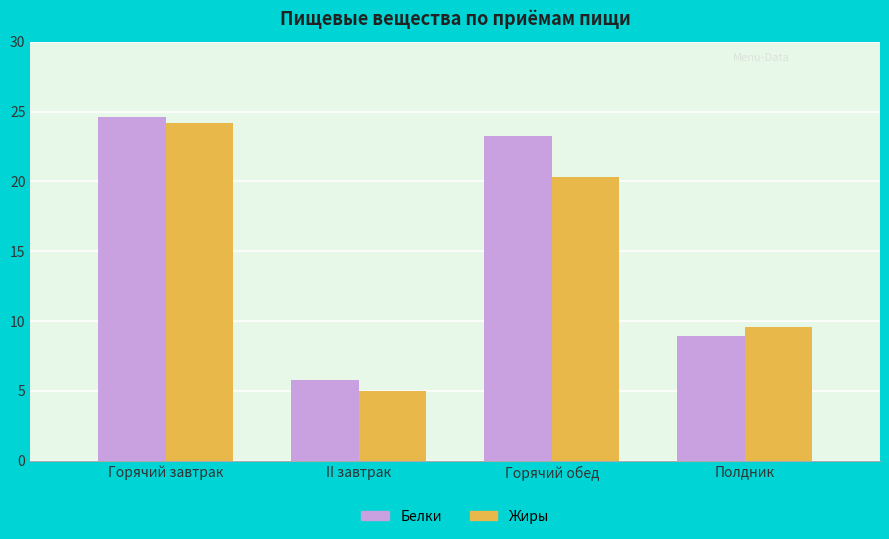

List the series in order of their overall mean, lowest first.

Жиры, Белки